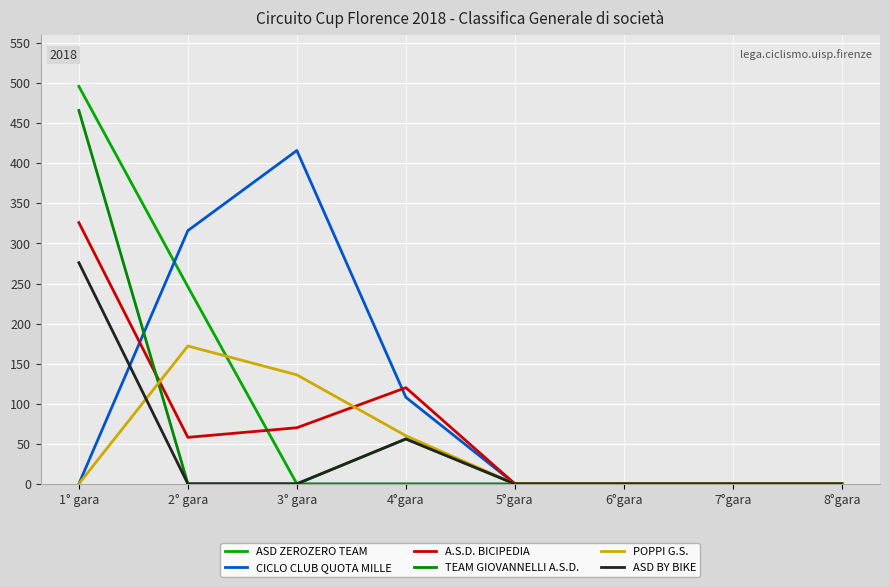

Is this an area chart (filled region under the line)?

No